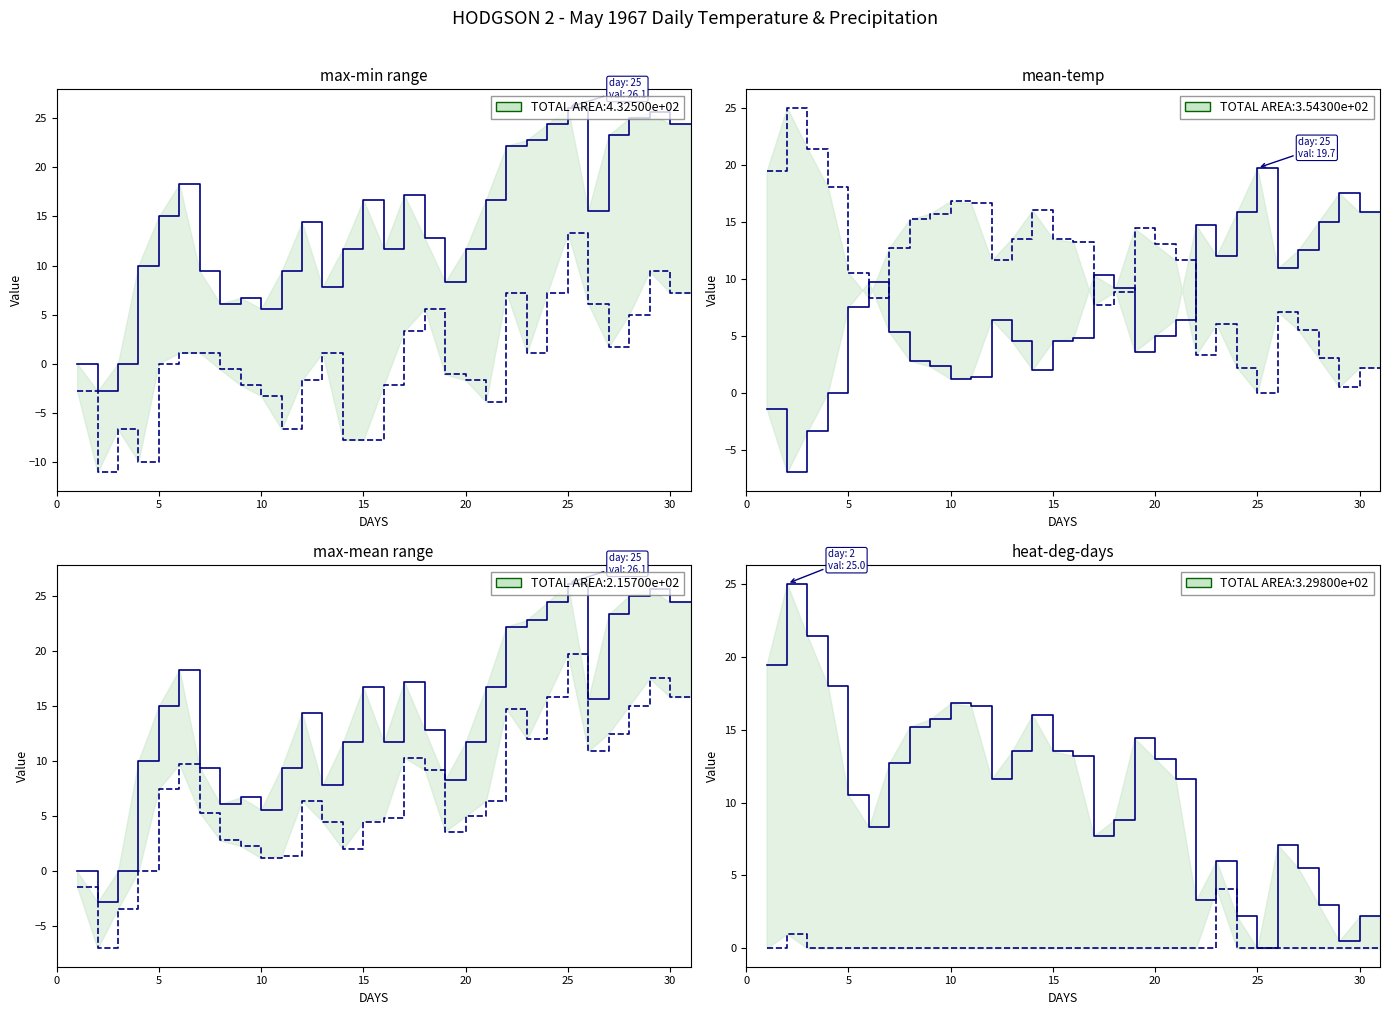

List the series in order of their peak value, highest first.

Max Temp (C), Heat Deg Days (C), Mean Temp (C), Min Temp (C), Total Precip (mm)